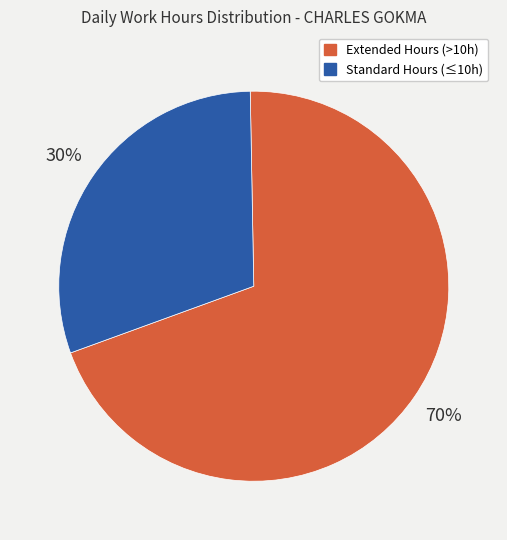

To the nearest percent, what is the average slice percentage?

50%